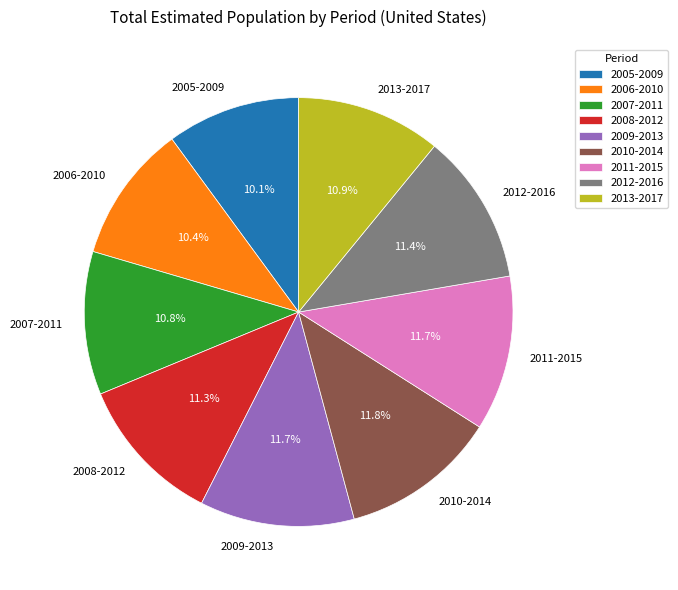

Between 2005-2009 and 2007-2011, which is larger?

2007-2011